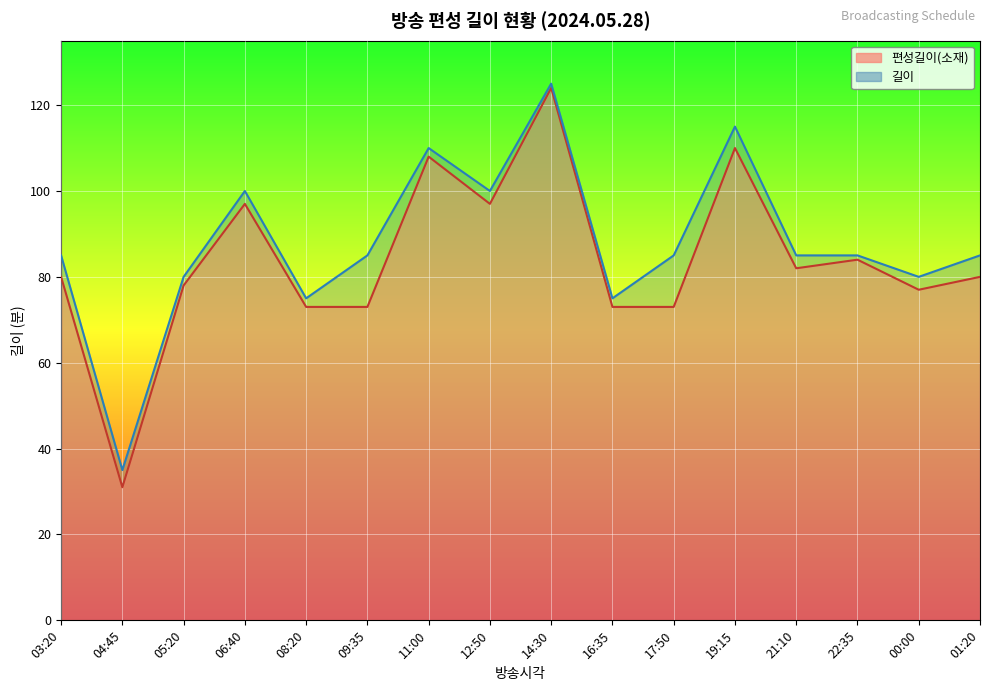

Which series has the largest total across all categories?

길이